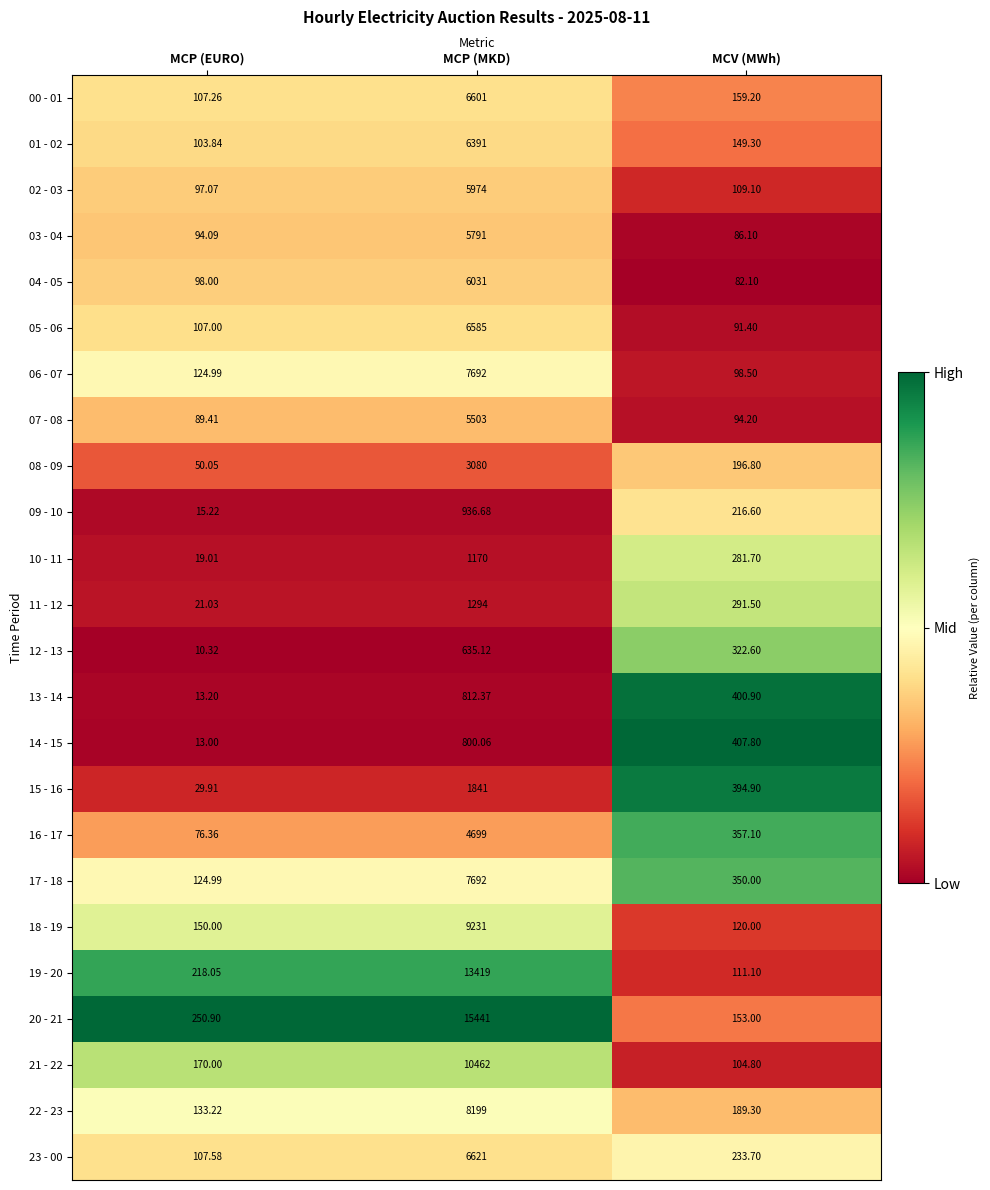

At which category does the chart reach its minimum across all series?

MCP (EURO)